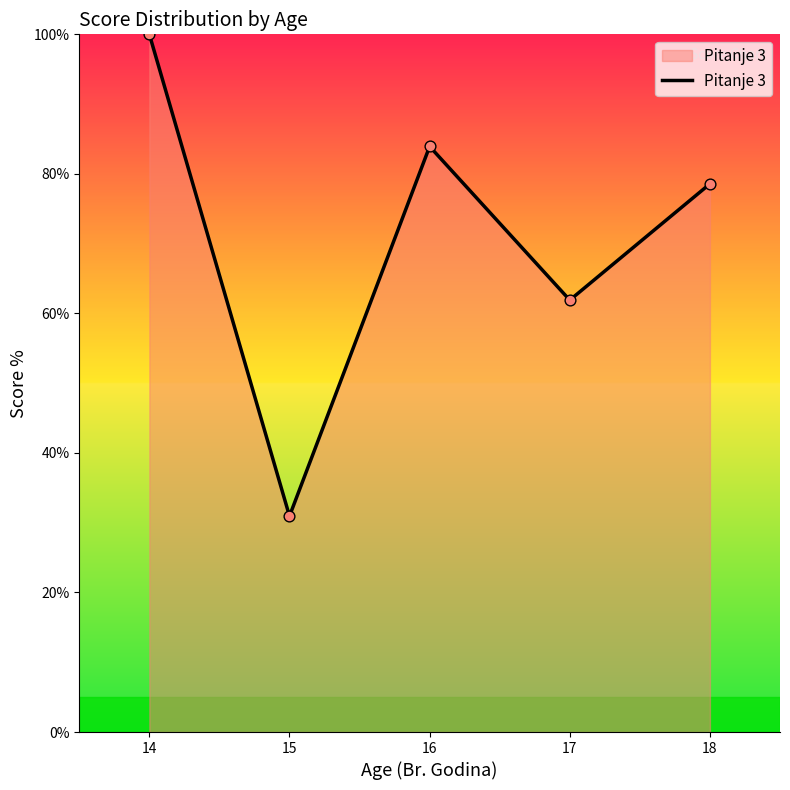

Which has a higher value, 16 or 17?

16